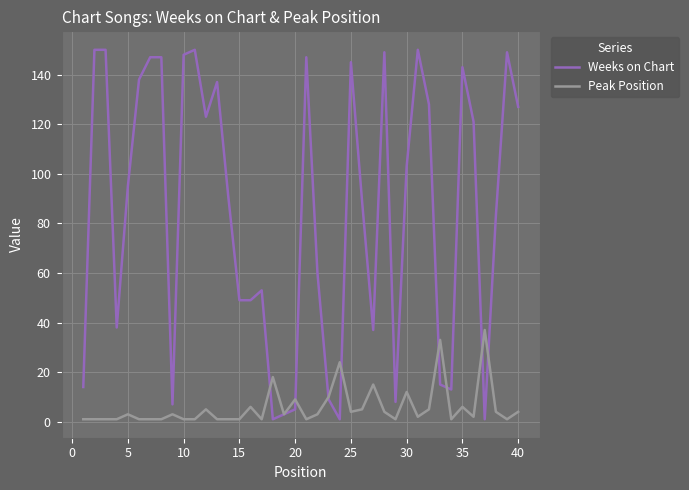

At how many categories does at least one series exceed 108?

18